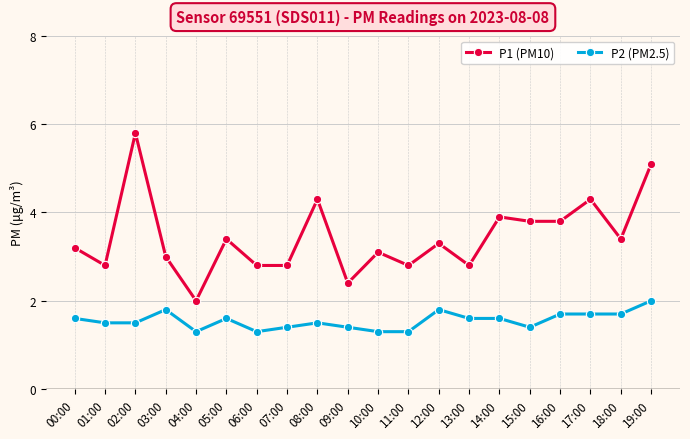

Reading left to right, extract all data points from this chart.

P1 (PM10): 3.2	2.8	5.8	3.0	2.0	3.4	2.8	2.8	4.3	2.4	3.1	2.8	3.3	2.8	3.9	3.8	3.8	4.3	3.4	5.1
P2 (PM2.5): 1.6	1.5	1.5	1.8	1.3	1.6	1.3	1.4	1.5	1.4	1.3	1.3	1.8	1.6	1.6	1.4	1.7	1.7	1.7	2.0